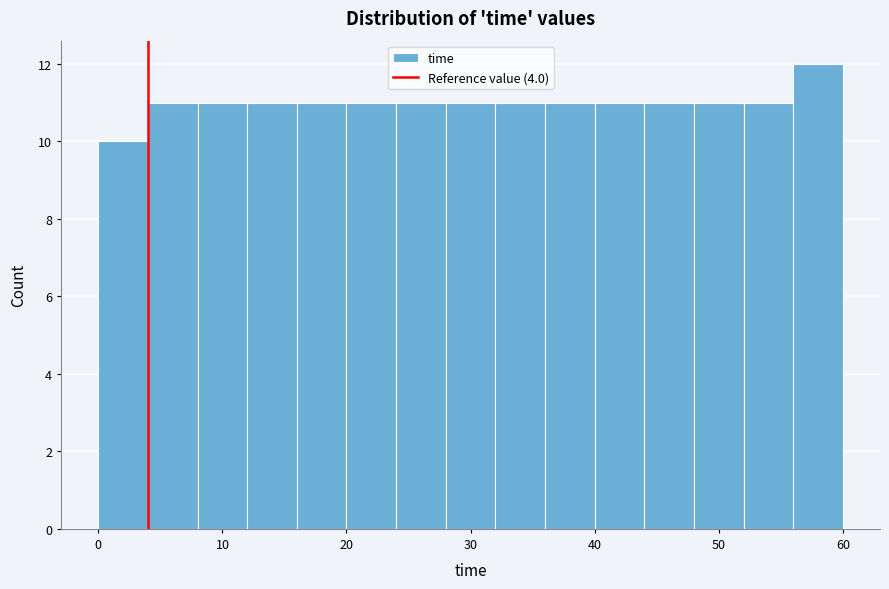

Which range on the x-axis has the tallest bar?

56 to 60